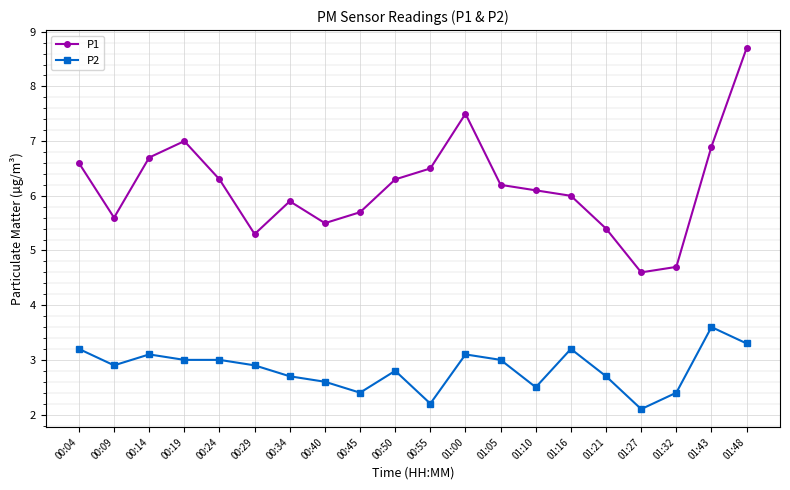

What is the label of the 3rd point from the left?

00:14